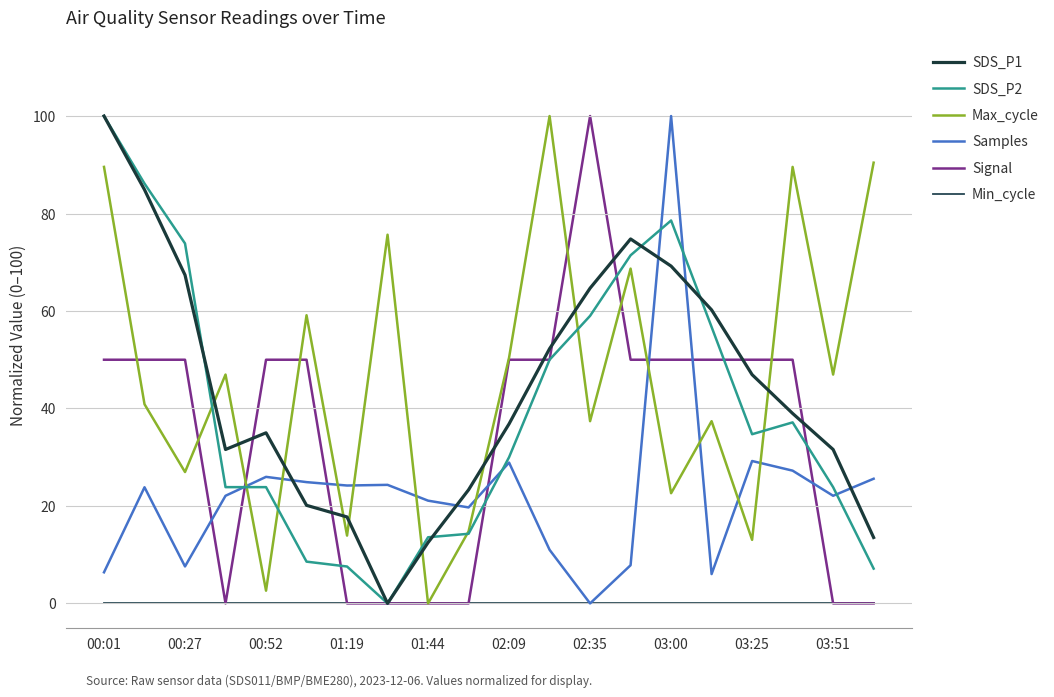

How many lines are shown in the chart?

6